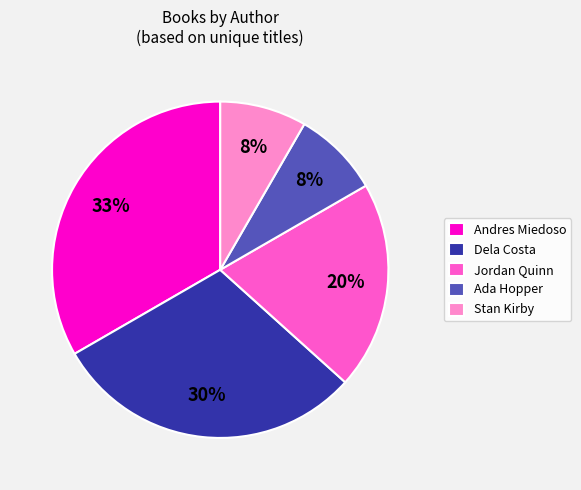

Combined, do Andres Miedoso and Stan Kirby account for over 50%?

No